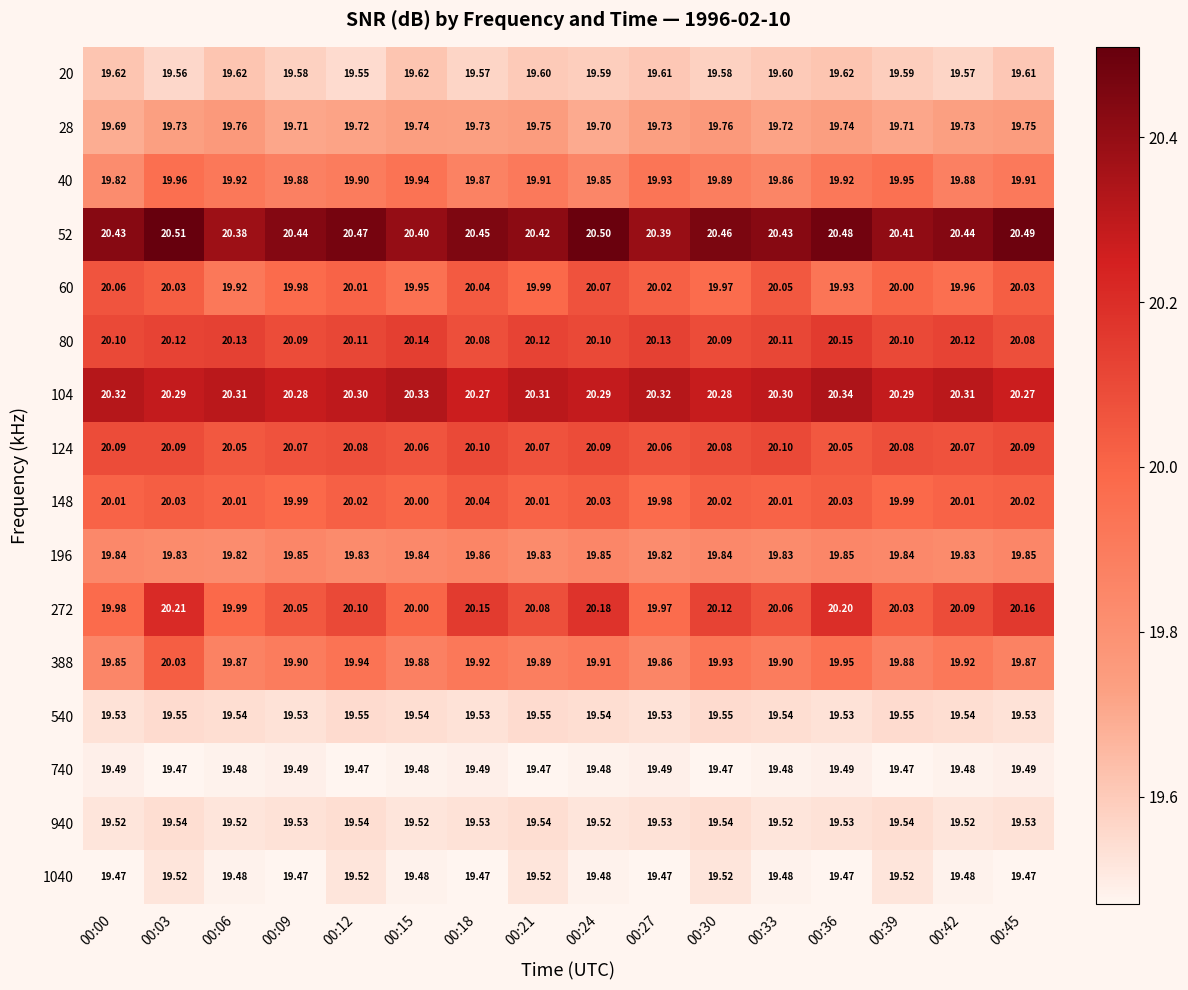

Rank the series by their maximum value, from highest to lowest.

52, 104, 272, 80, 124, 60, 148, 388, 40, 196, 28, 20, 540, 940, 1040, 740